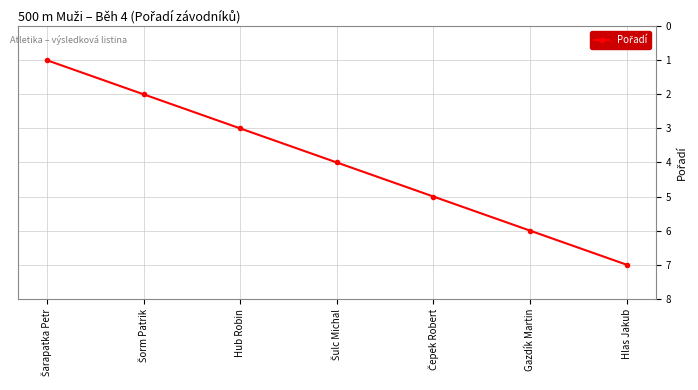

The value at Hub Robin is 3. True or false?

True